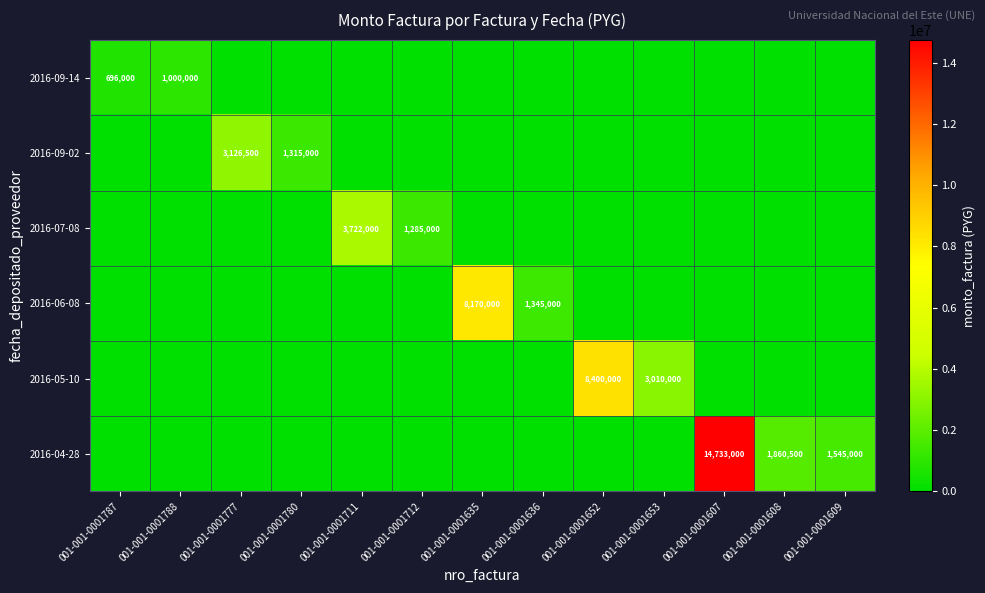

True or false: 2016-06-08 has a value of 8170000 at 001-001-0001635.

True